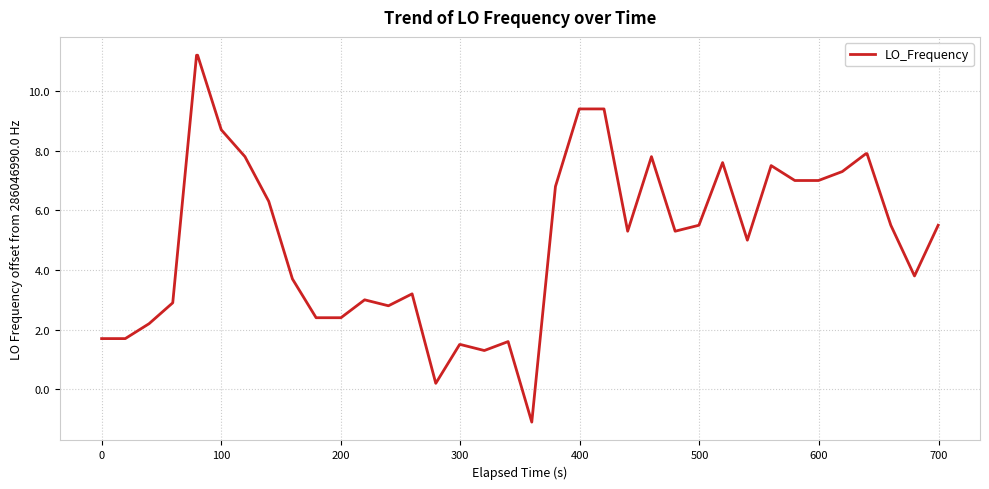

What is the maximum value shown in the chart?

11.2